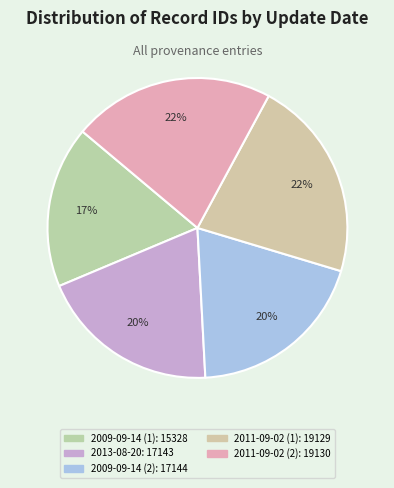

Is there a majority slice in this chart?

No